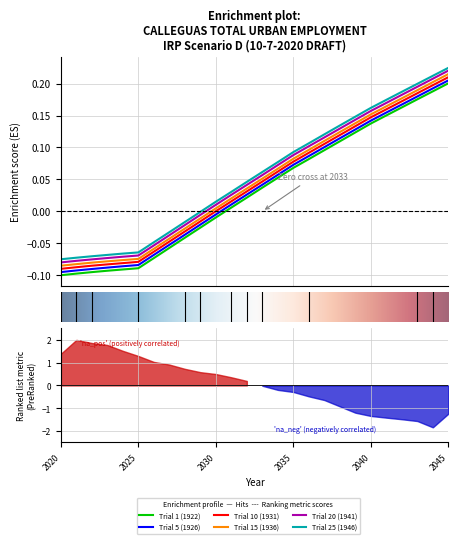

How many values in the Trial 15 (1936) series are below 0?

10